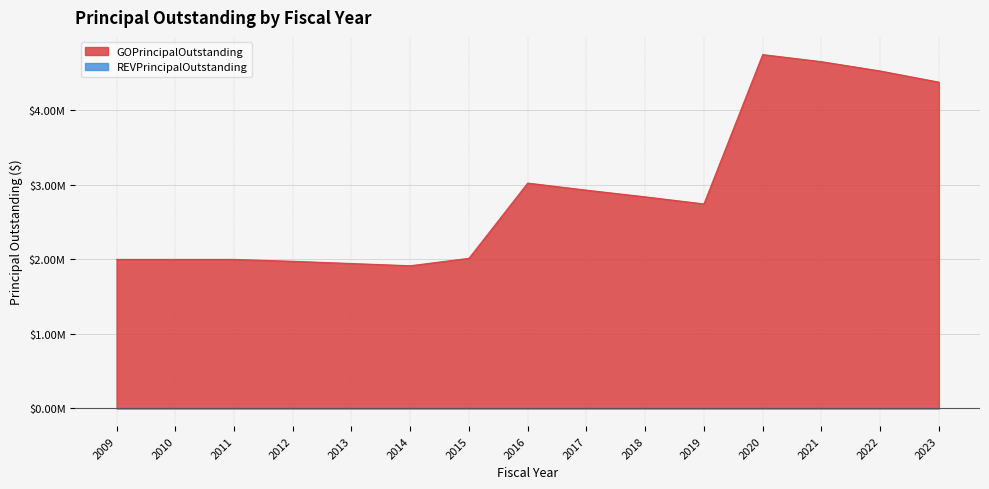

Which has a higher value, 2017 or 2018?

2017